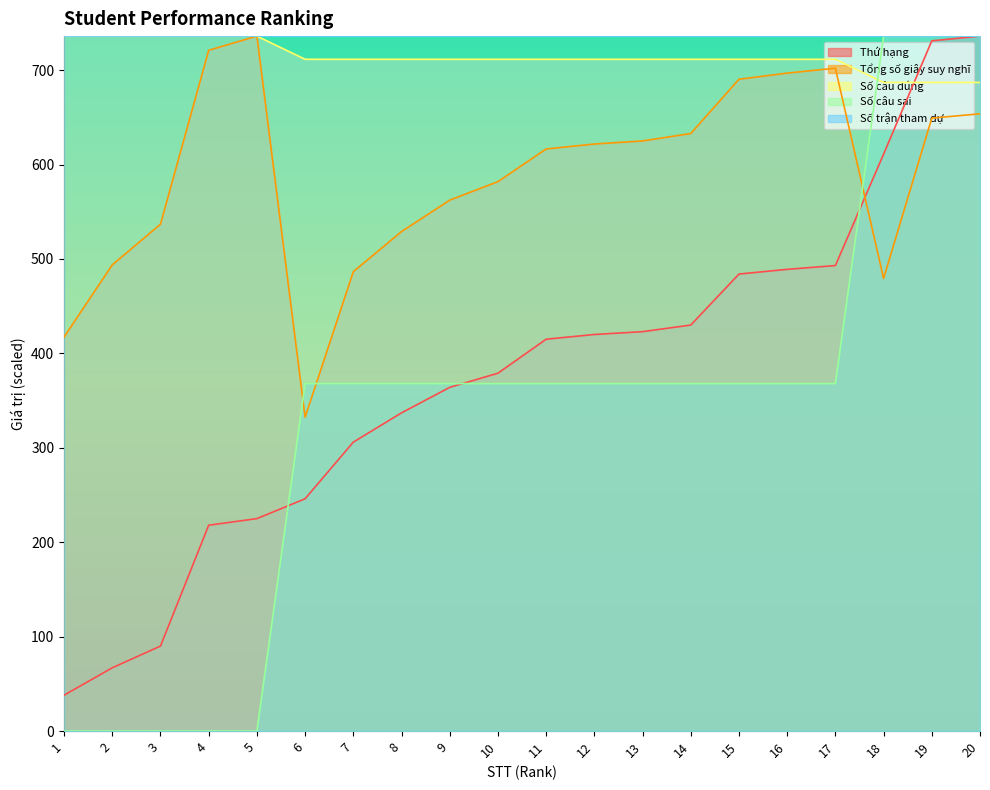

The value of Số câu đúng at 6 is 1148.2. True or false?

False